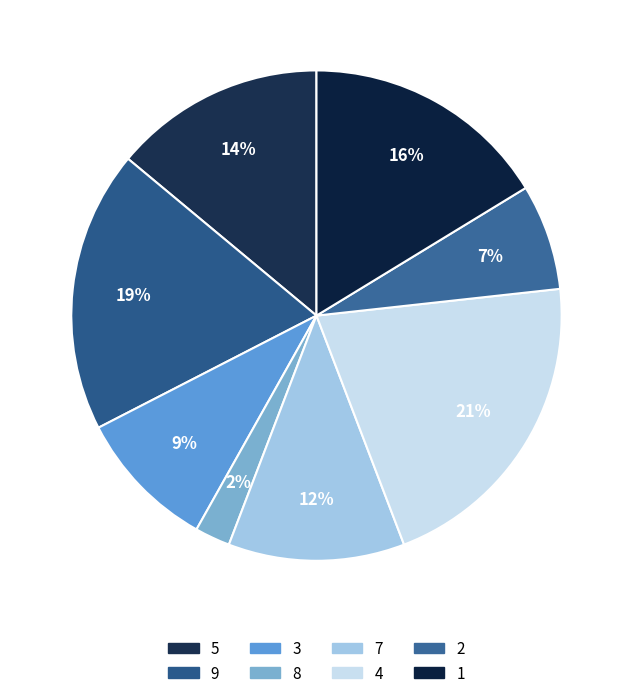

Is there a majority slice in this chart?

No